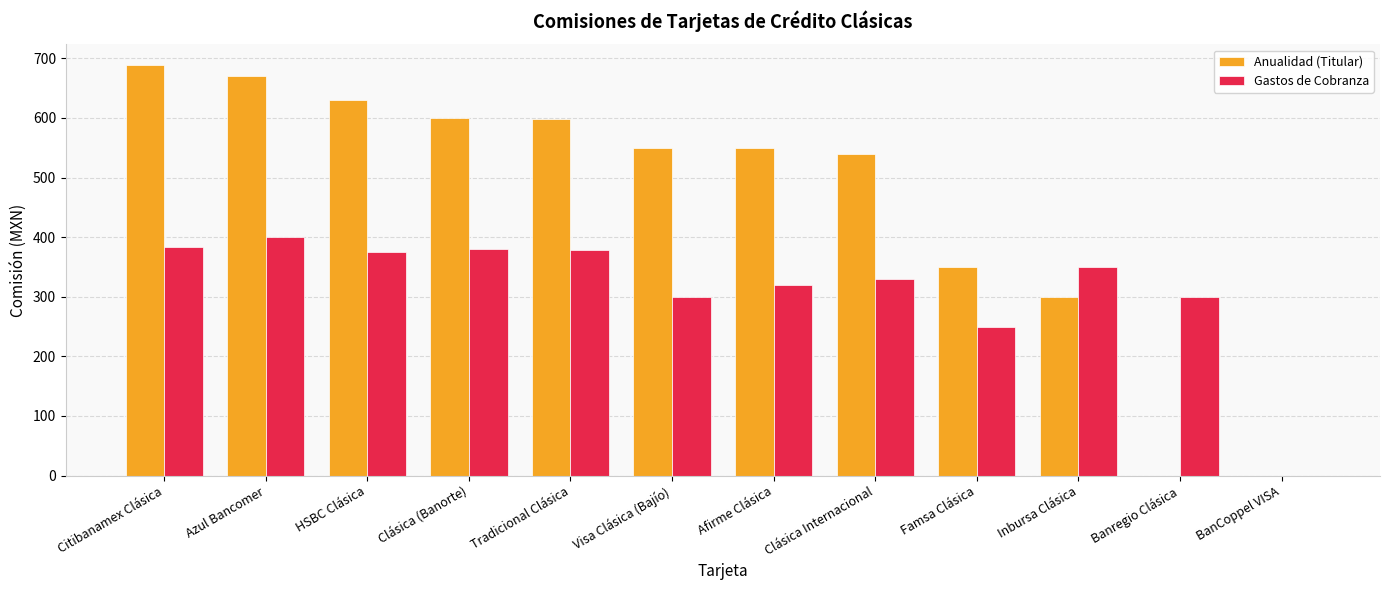

Which series changed the most between Visa Clásica (Bajío) and BanCoppel VISA?

Anualidad (Titular)